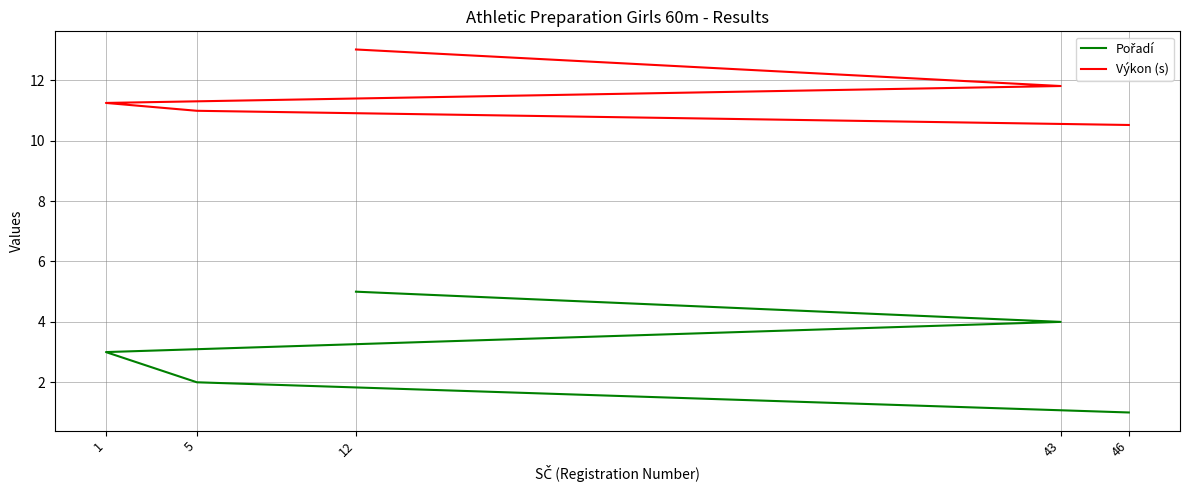

What is the maximum value for Pořadí?

5.0